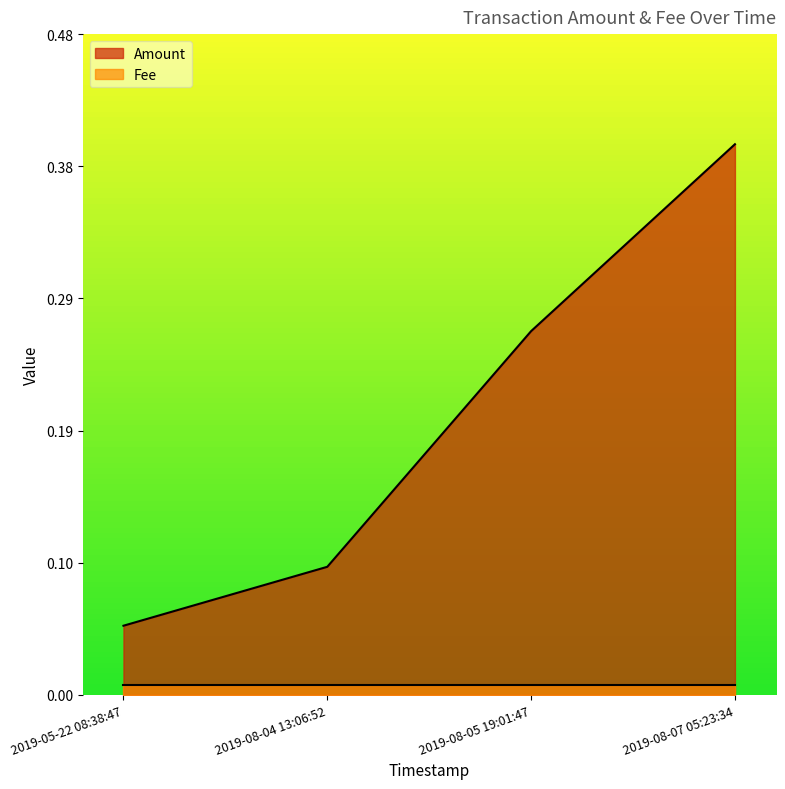

True or false: the data has more than 2 interior local peaks.

False